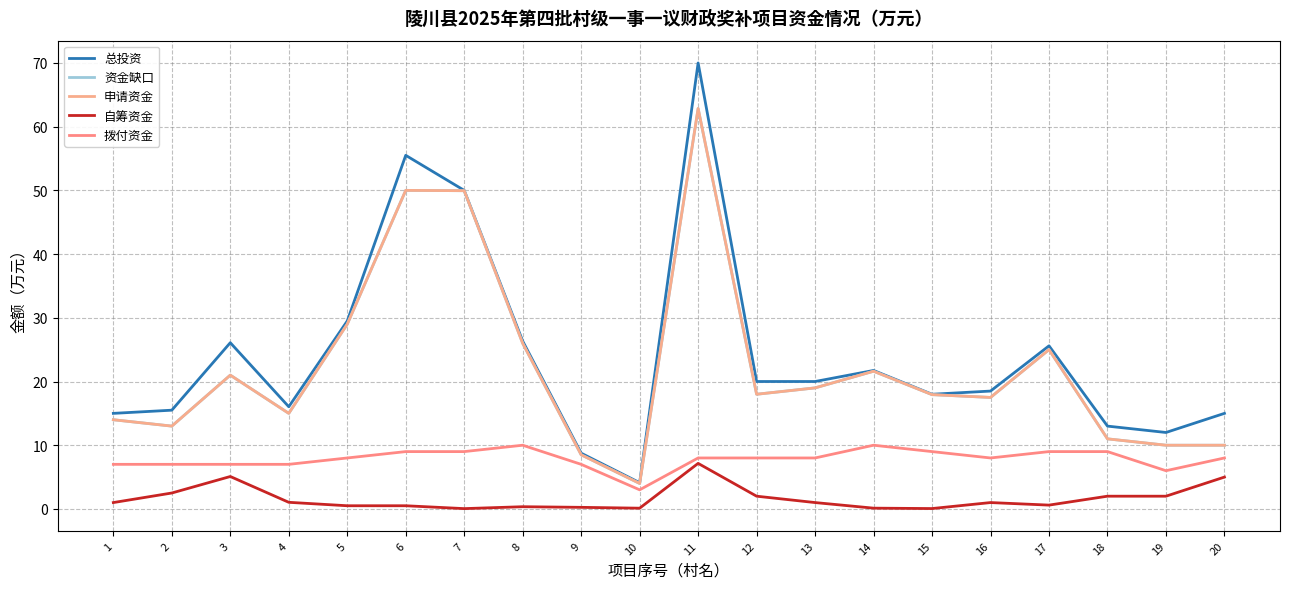

In 拨付资金, how many points are lower than both neighbors (excluding endpoints)?

3